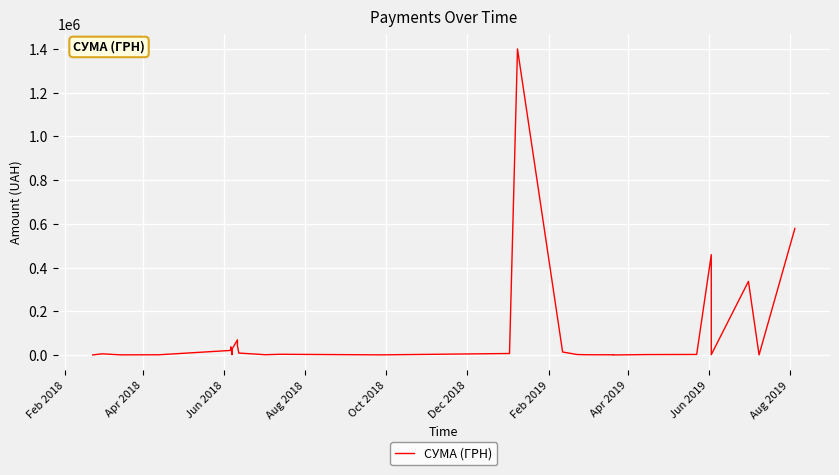

Does the chart display data point markers on the line(s)?

No